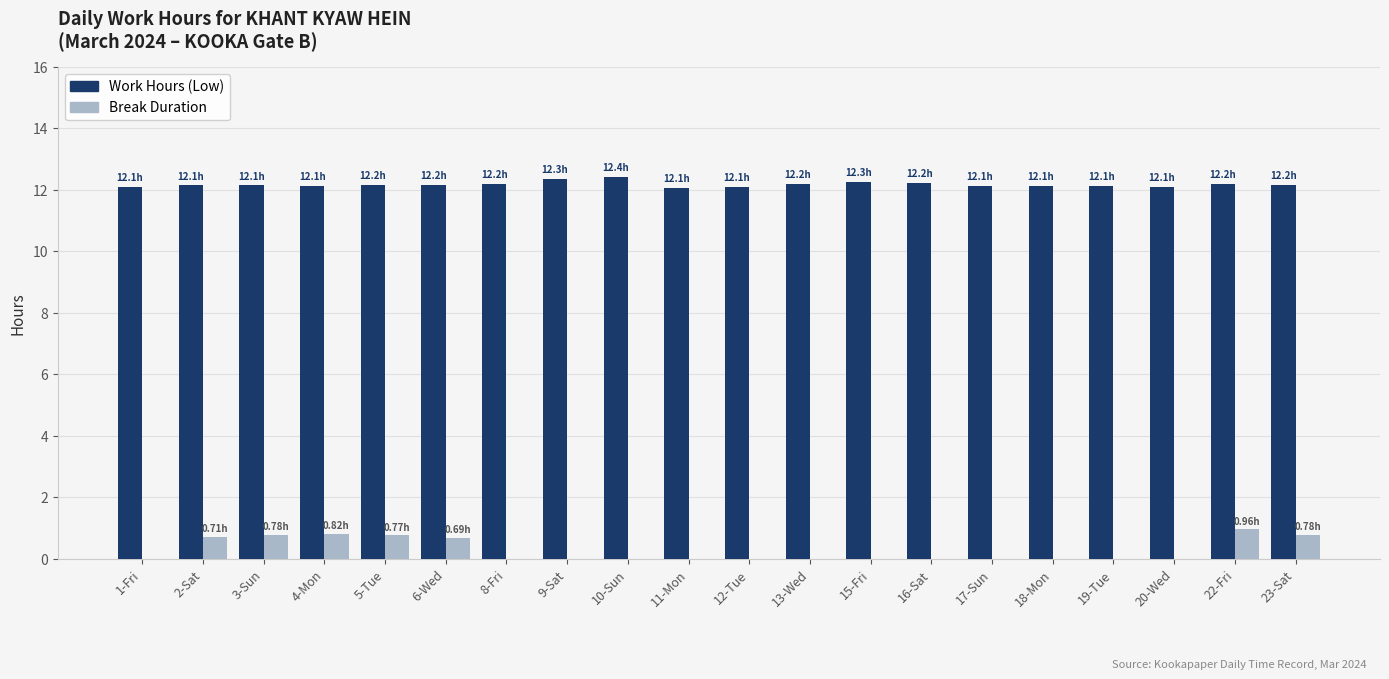

At which label does Break Duration reach its peak?

22-Fri